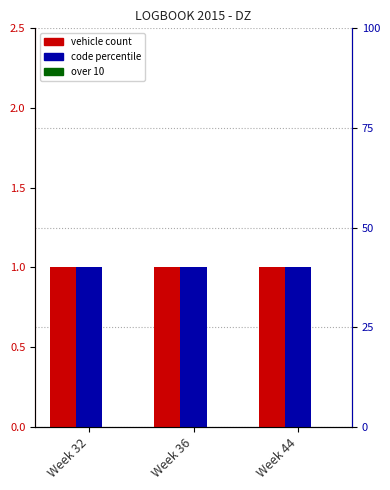

At how many categories does at least one series exceed 0?

3